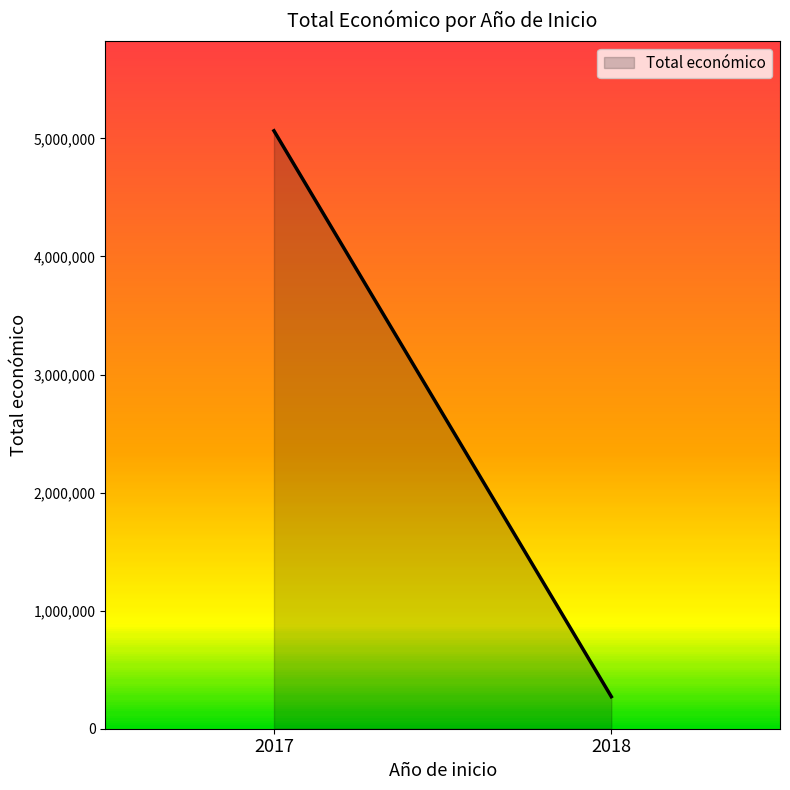

What is the average value?

2667996